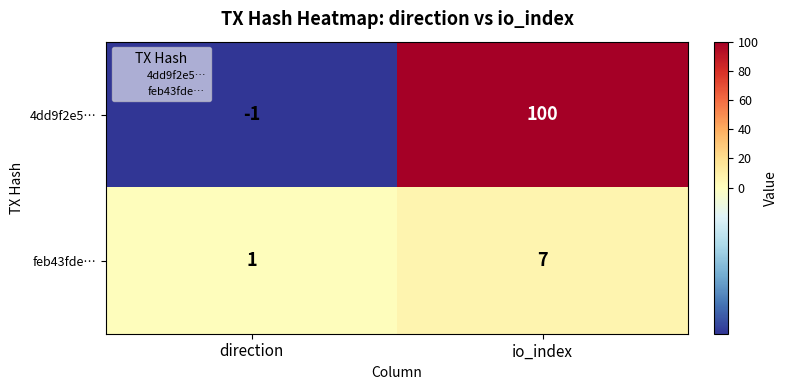

List the series in order of their peak value, highest first.

4dd9f2e5…, feb43fde…